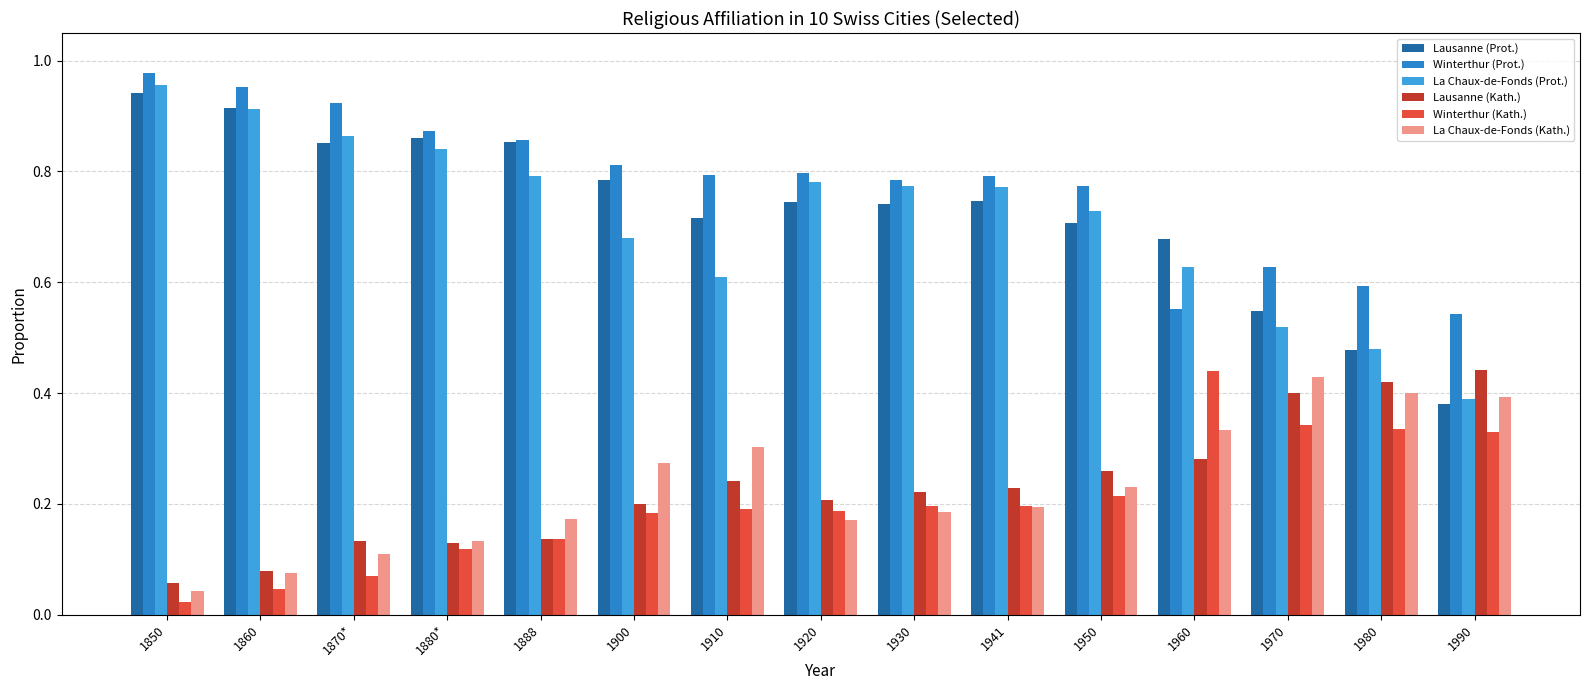

How many bars are there in total?

90